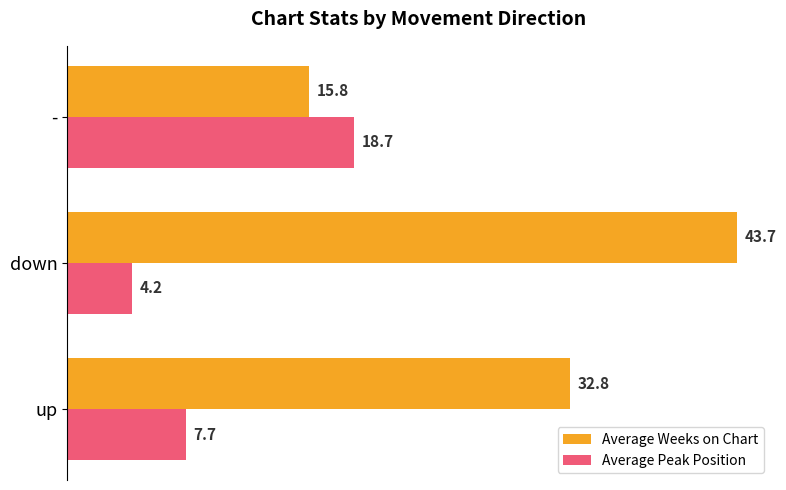

What are all the series names shown in the legend?

Average Weeks on Chart, Average Peak Position